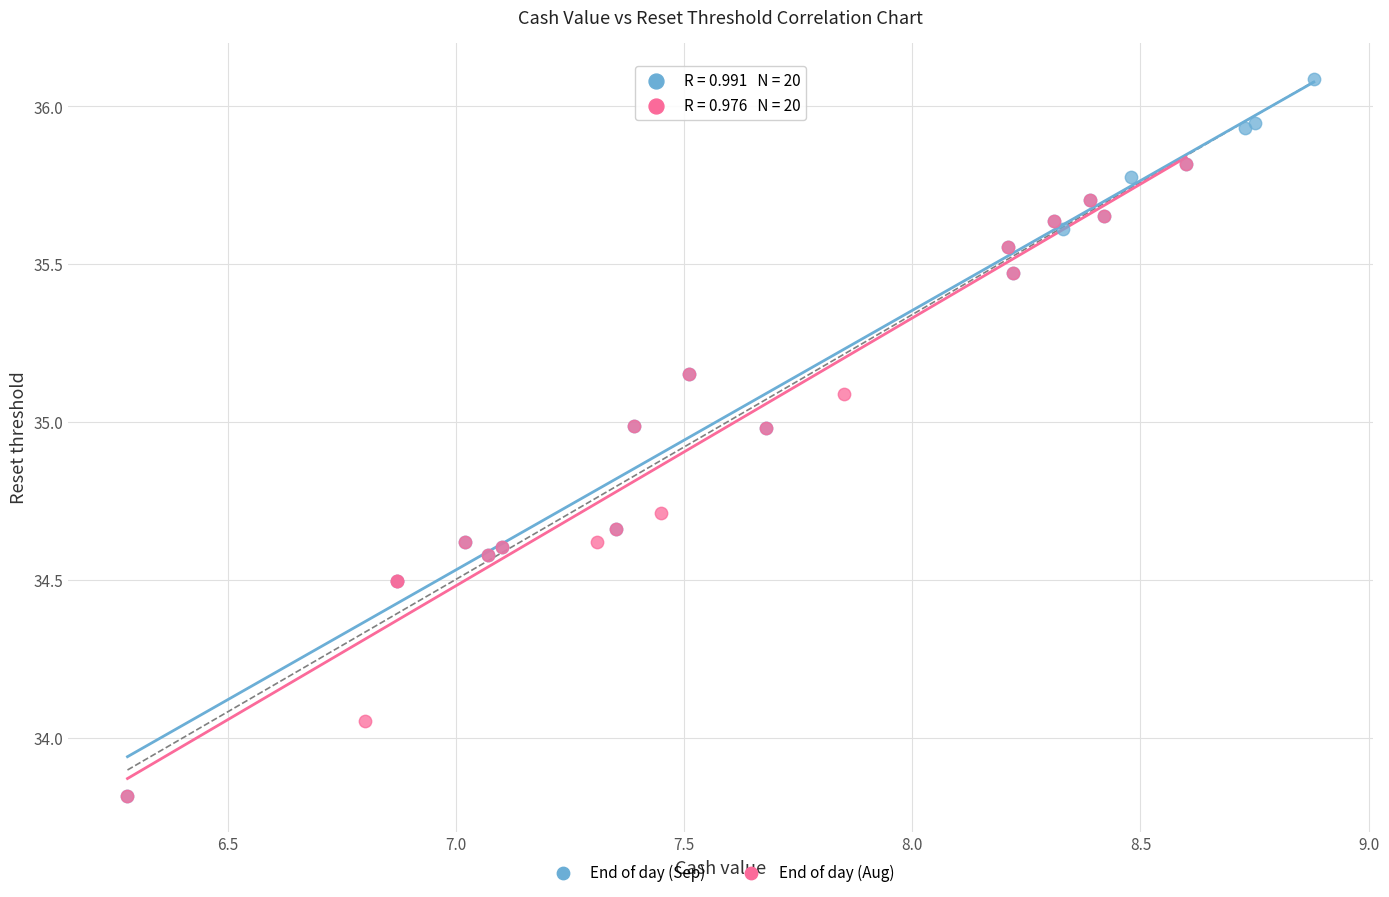

What are all the series names shown in the legend?

End of day (Sep), End of day (Aug)